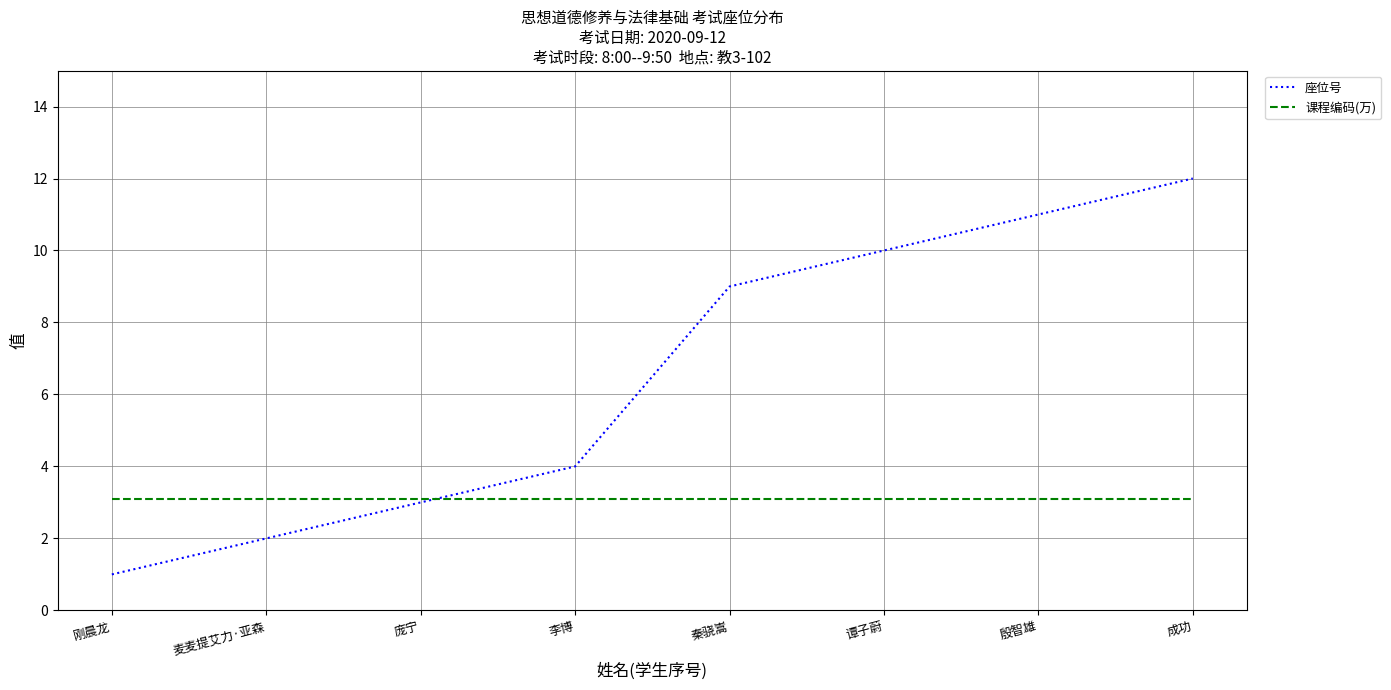

What is the difference between the highest and lowest values at 殷智雄?

7.9